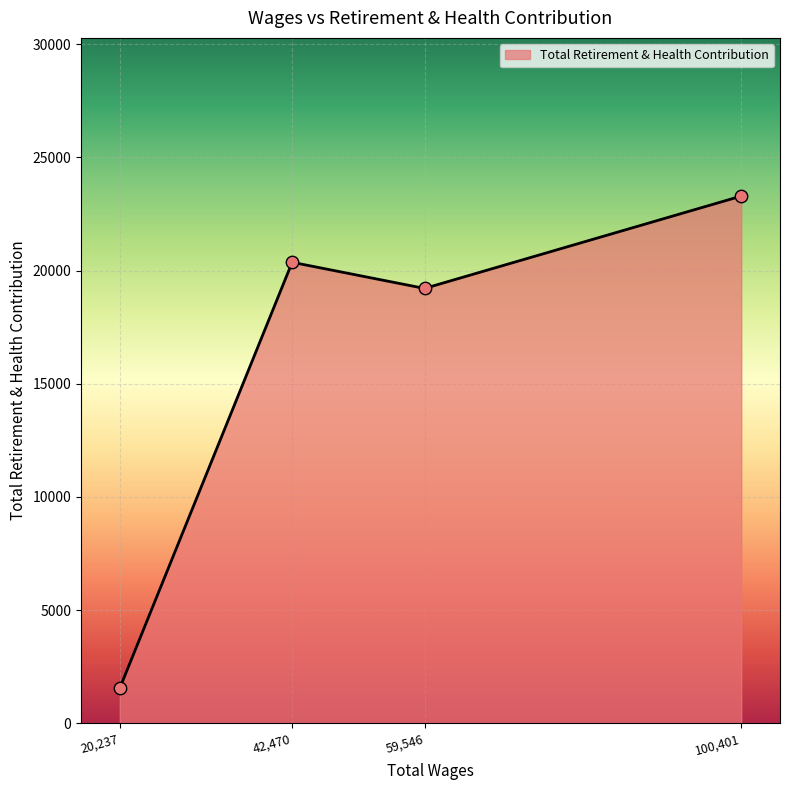

What is the ratio of the value at 59,546 to the value at 100,401?

0.8